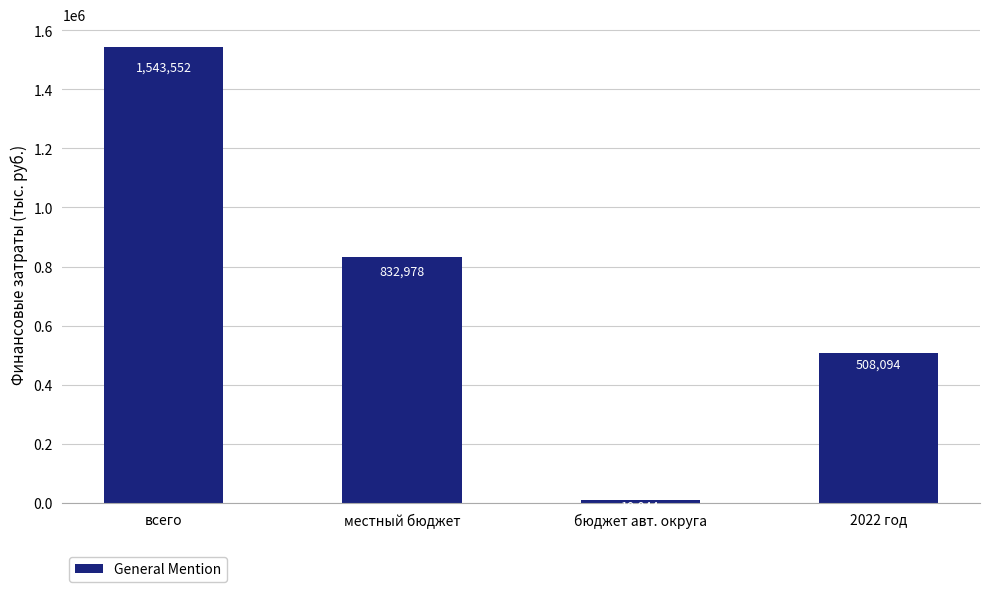

What is the value of the 4th bar from the left?

508093.8